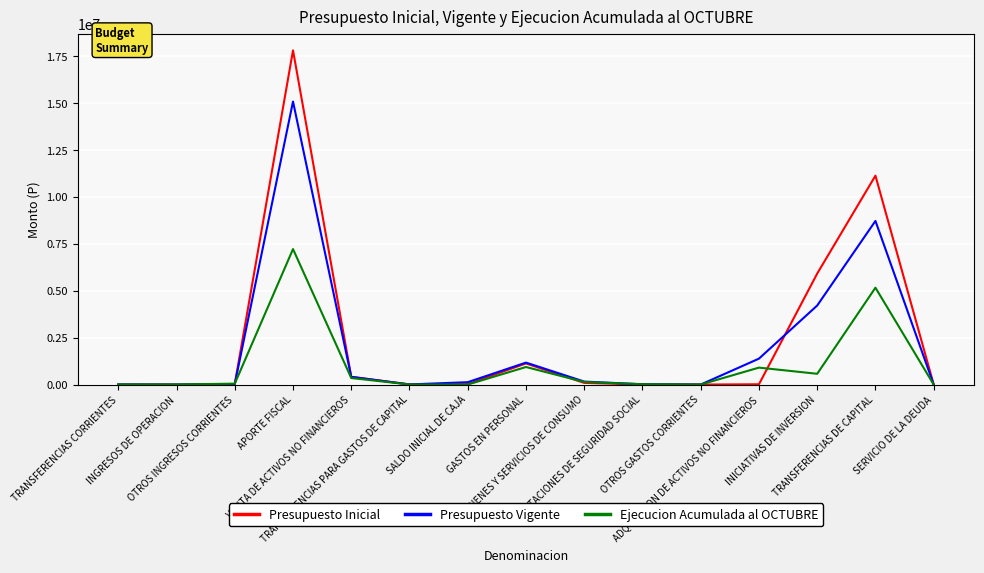

Which series has the widest spread of values?

Presupuesto Inicial